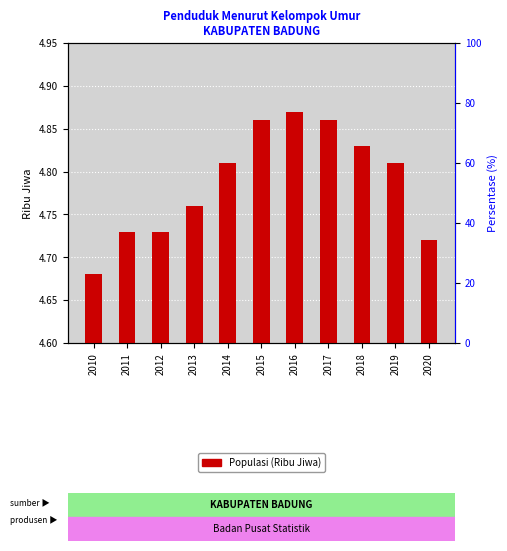

What is the greatest value displayed?

4.9